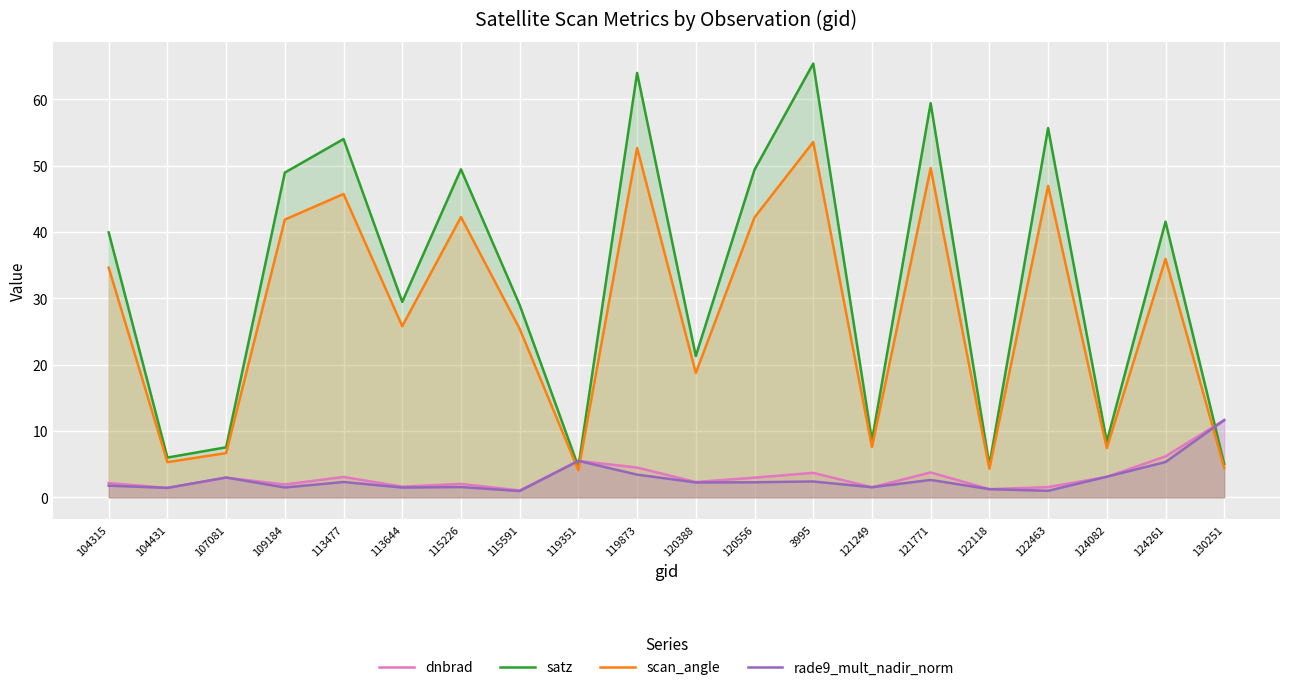

What is the difference between the highest and lowest values at 120556?

47.1